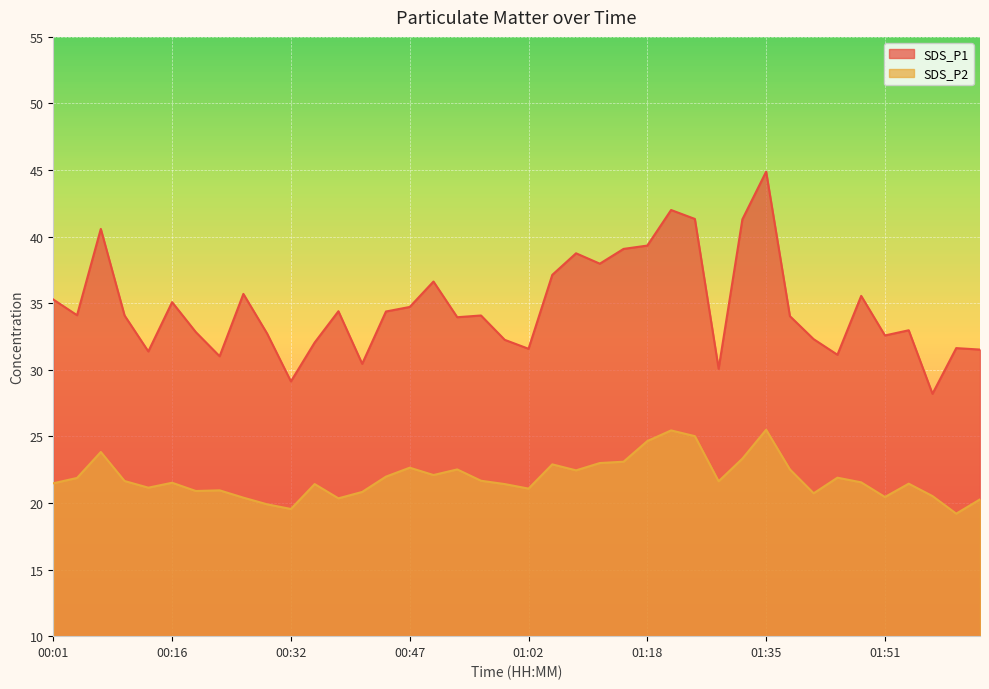

Rank the series at 01:15 from lowest to highest value.

SDS_P2, SDS_P1